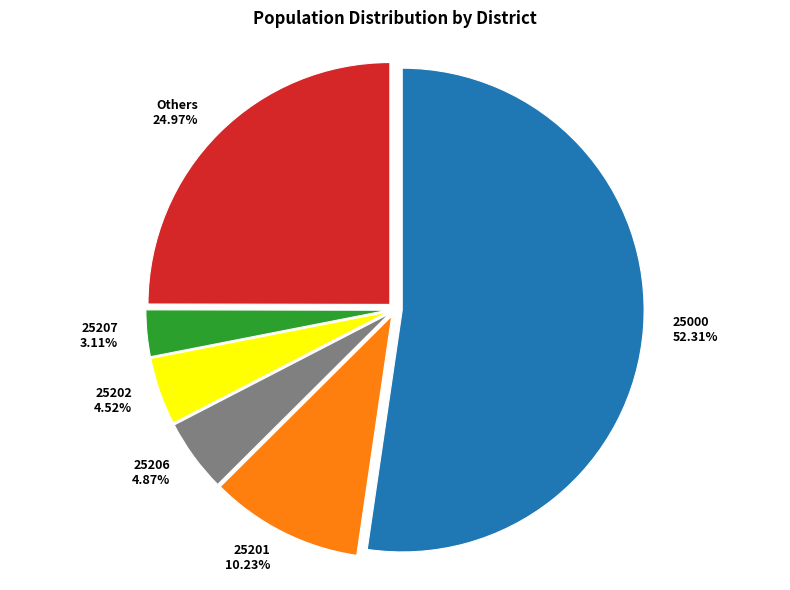

How many segments does this pie chart have?

6